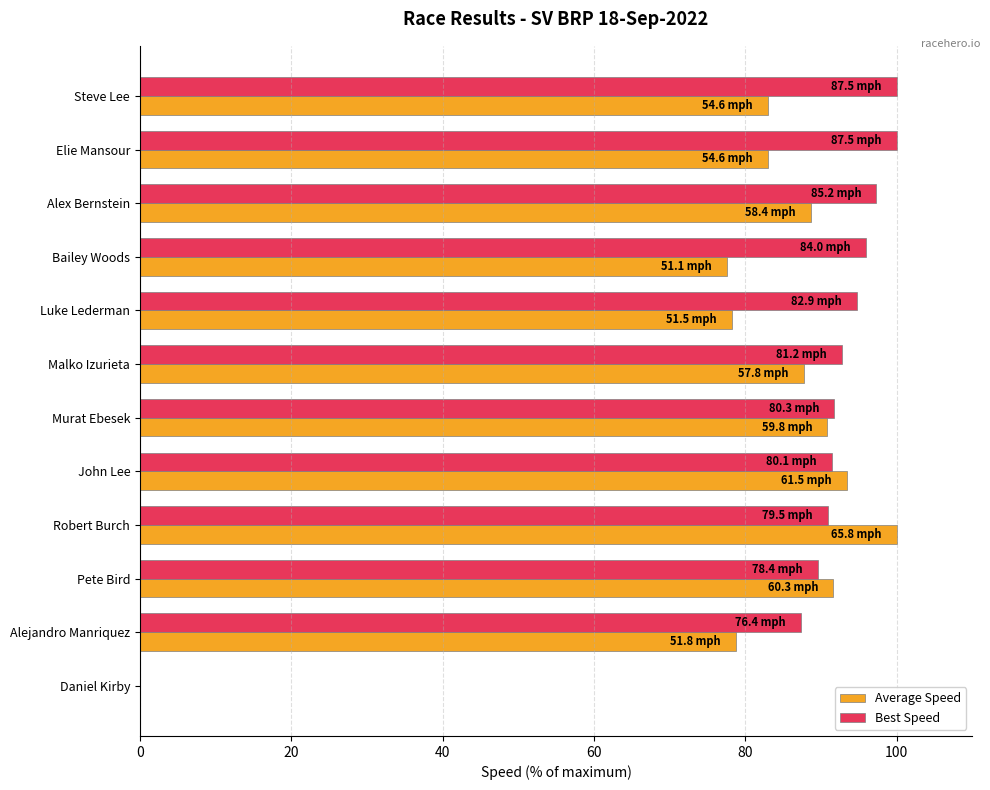

At which category is the sum across all series the highest?

Robert Burch